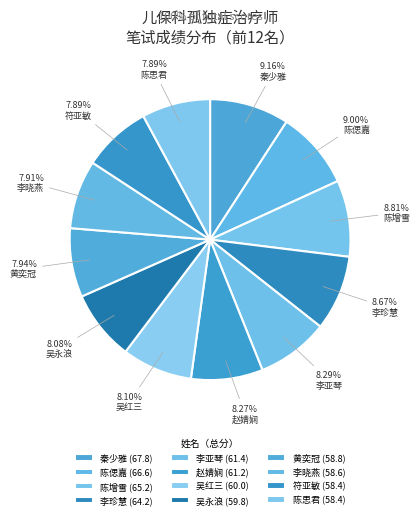

Combined, what portion of the pie is 黄奕冠 and 陈思君?

15.8%